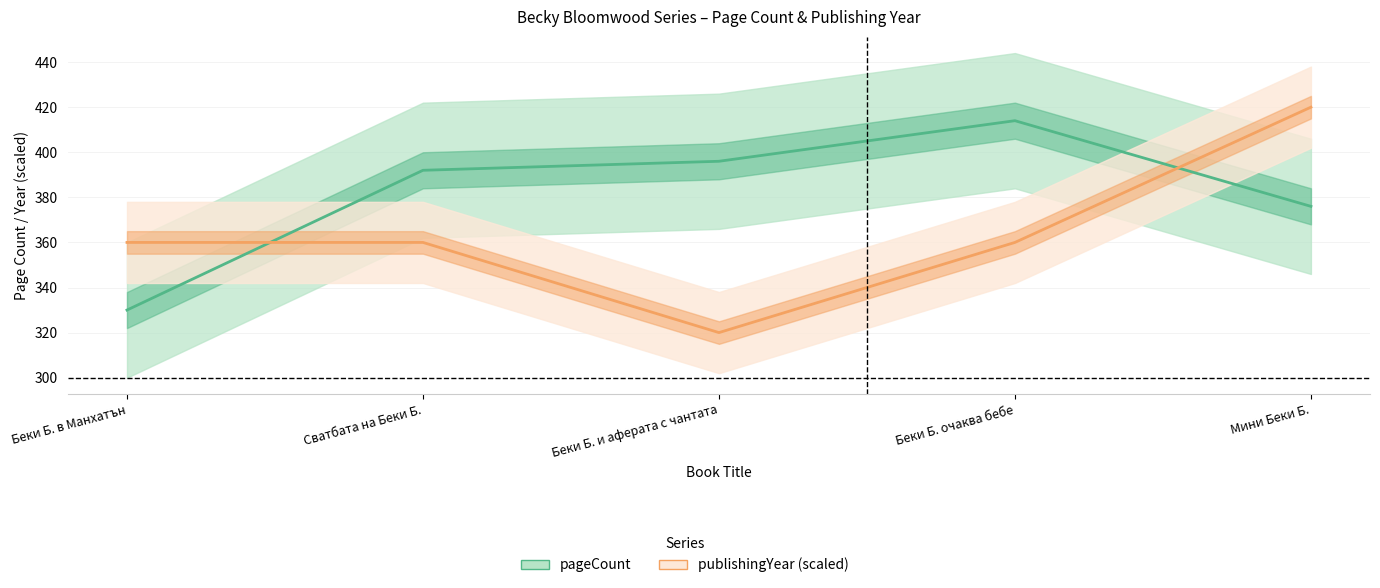

In pageCount, how many points are higher than both neighbors (excluding endpoints)?

1